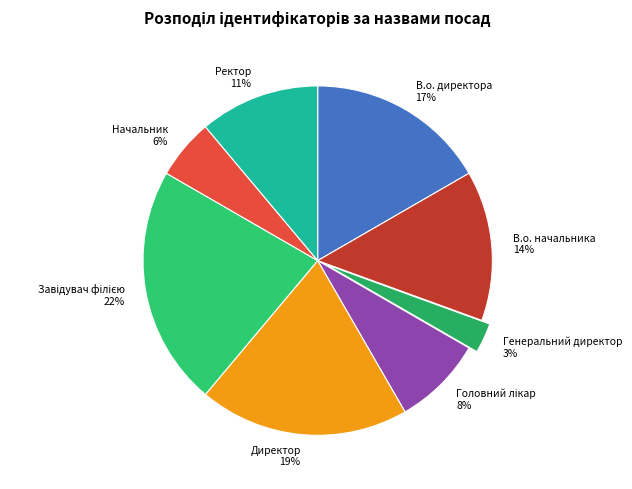

How many slices are in this pie chart?

8